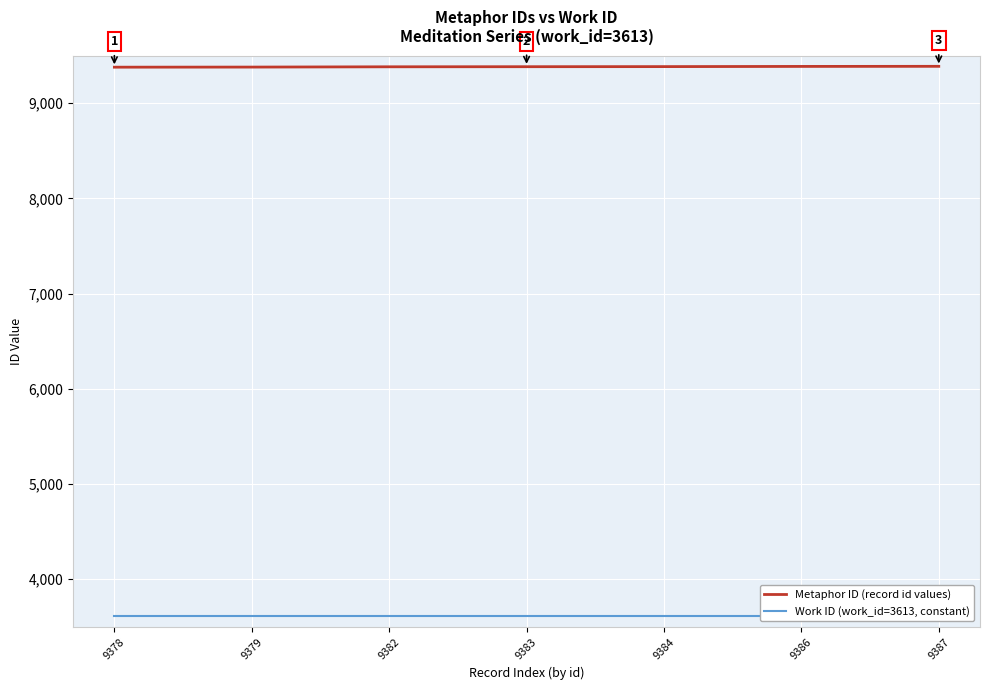

List the series in order of their overall mean, lowest first.

Work ID (work_id=3613, constant), Metaphor ID (record id values)